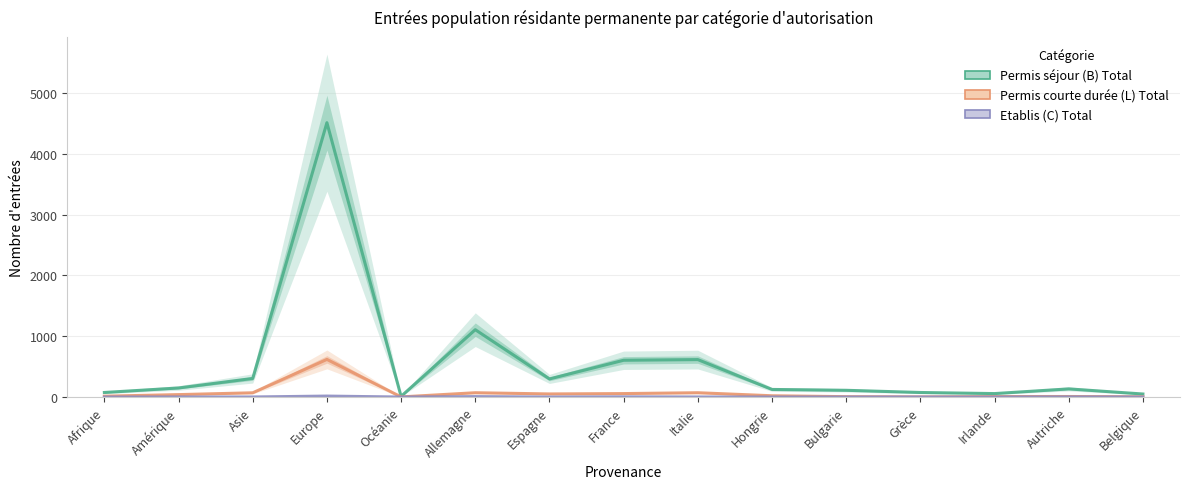

What is the label of the 6th point from the right?

Hongrie